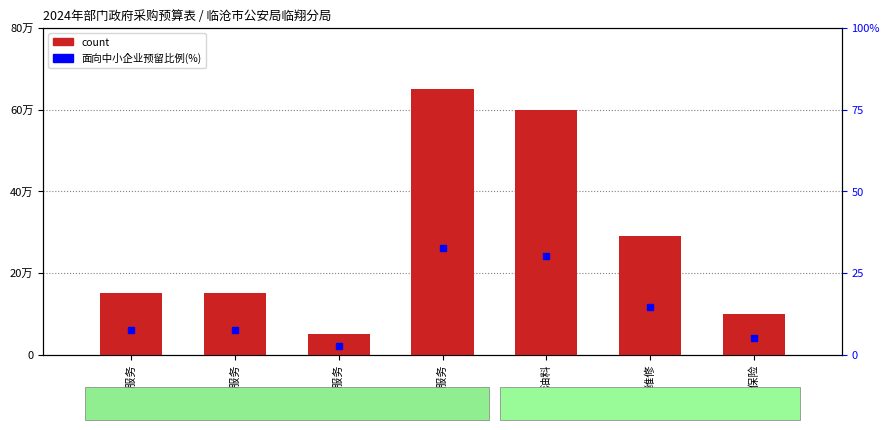

Does the chart contain any negative values?

No